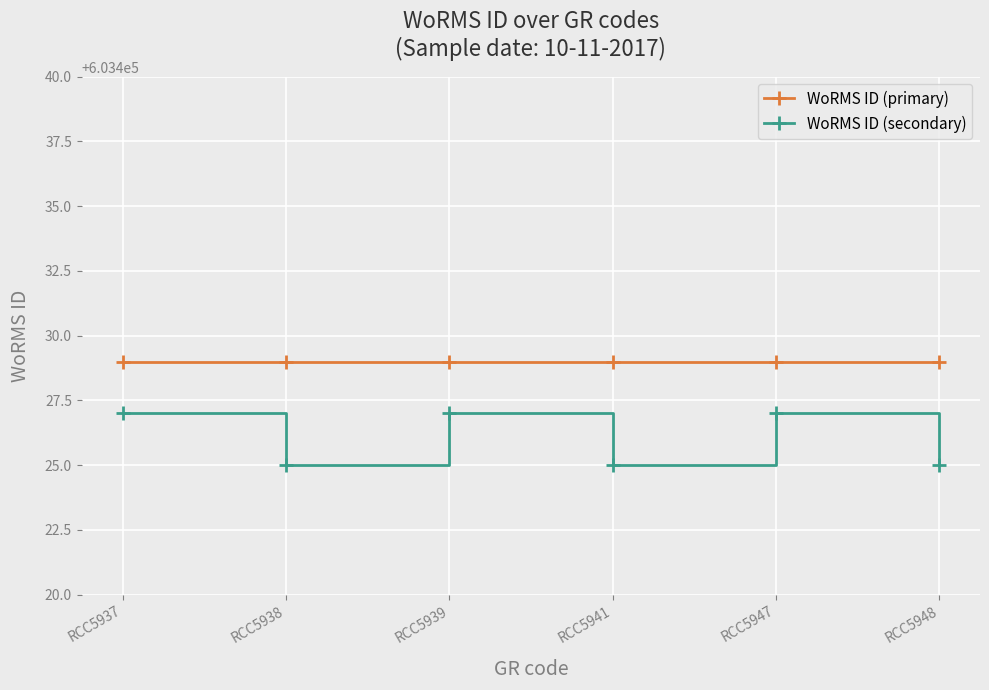

Reading left to right, extract all data points from this chart.

WoRMS ID (primary): 603429	603429	603429	603429	603429	603429
WoRMS ID (secondary): 603427	603425	603427	603425	603427	603425